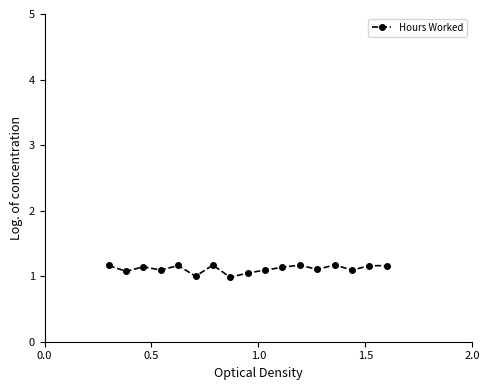

What is the sum of all values?

18.9